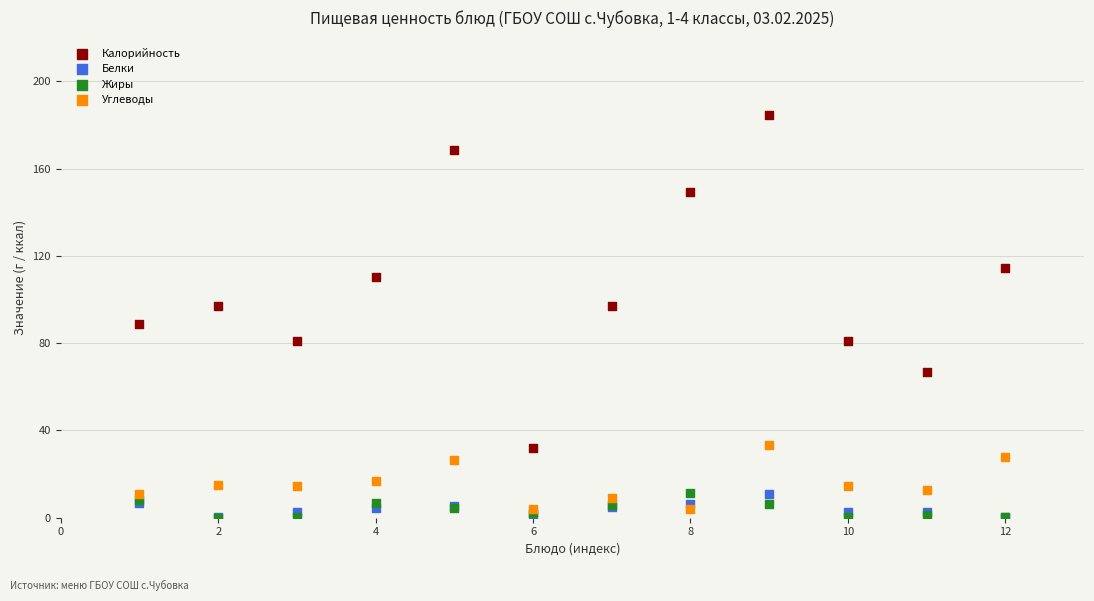

In the Калорийность series, what Y value is closest to 108?

110.4